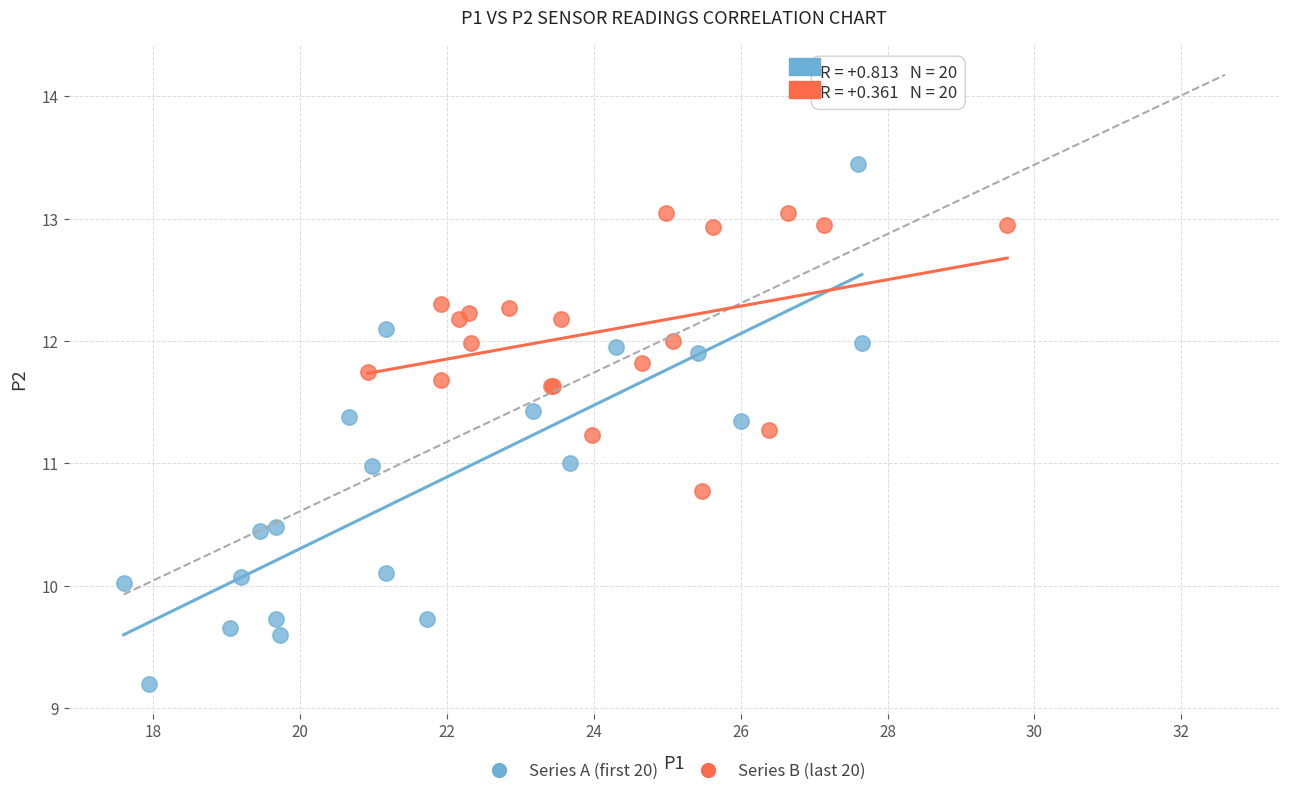

What are all the series names shown in the legend?

Series A (first 20), Series B (last 20)